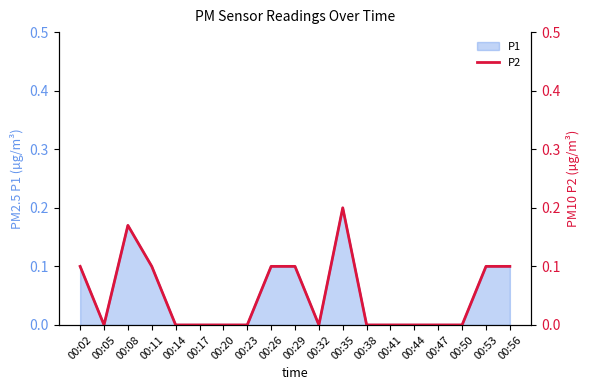

True or false: the data shows 0.1 at 00:29.

True